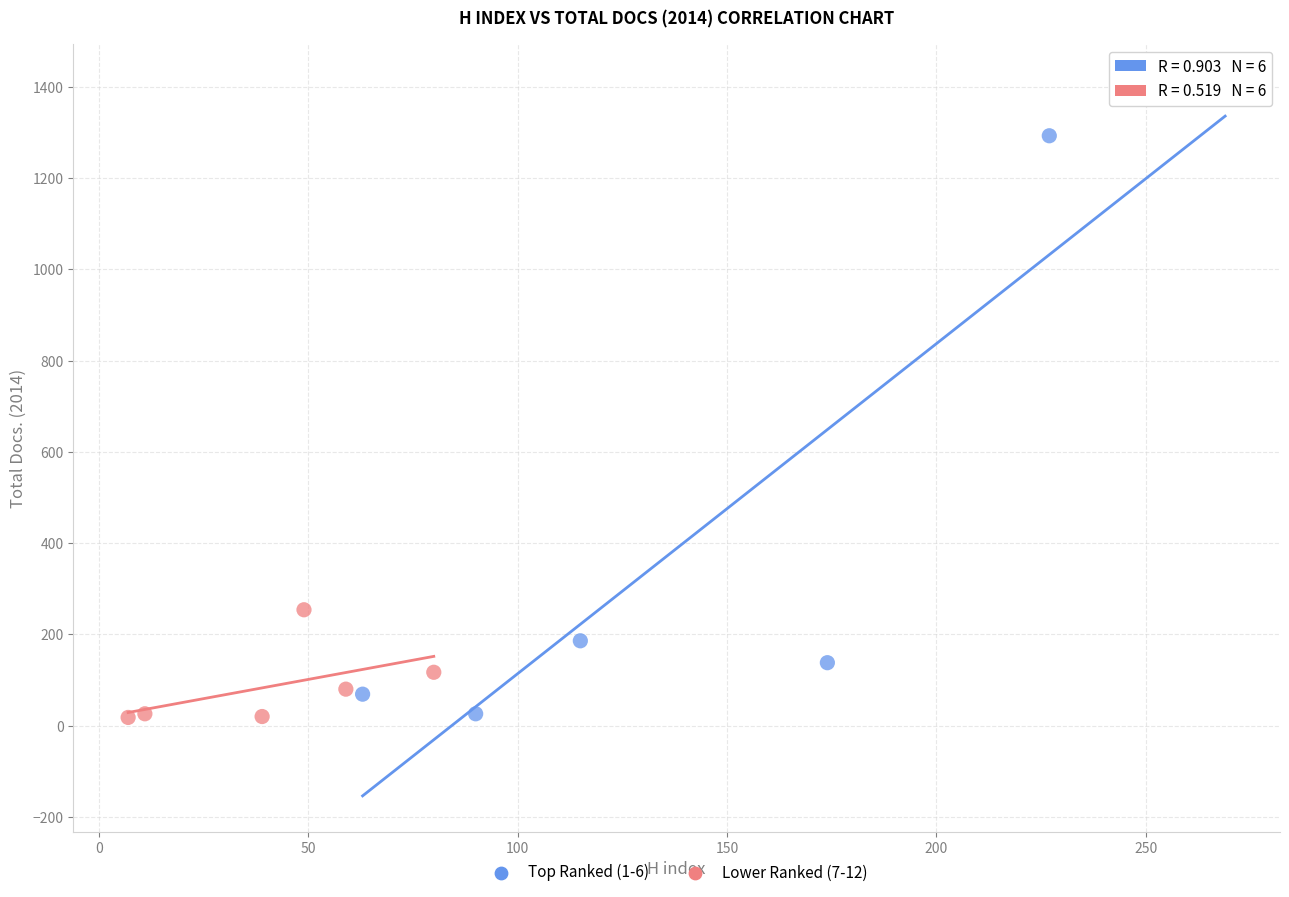

Which series has the largest Y range (max minus min)?

Top Ranked (1-6)